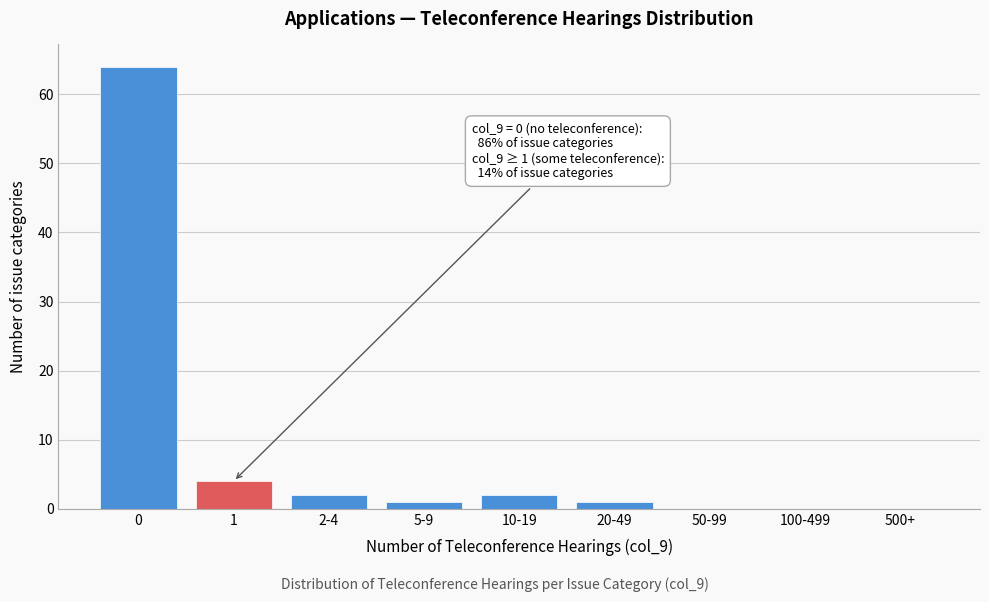

Reading right to left, transcribe all the data shown in this chart.

500+=0	100-499=0	50-99=0	20-49=1	10-19=2	5-9=1	2-4=2	1=4	0=64